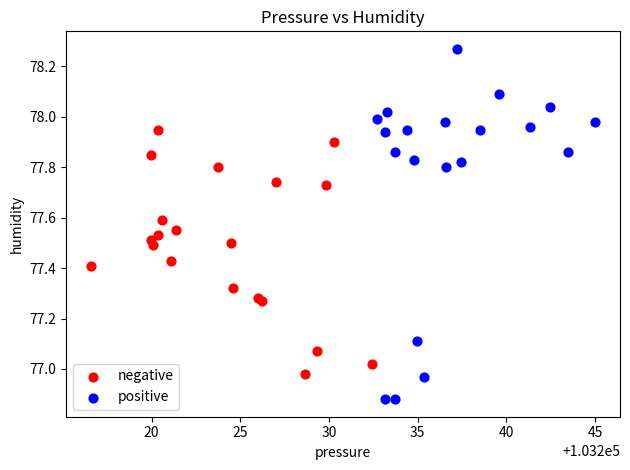

Which series has the widest spread of Y values?

positive